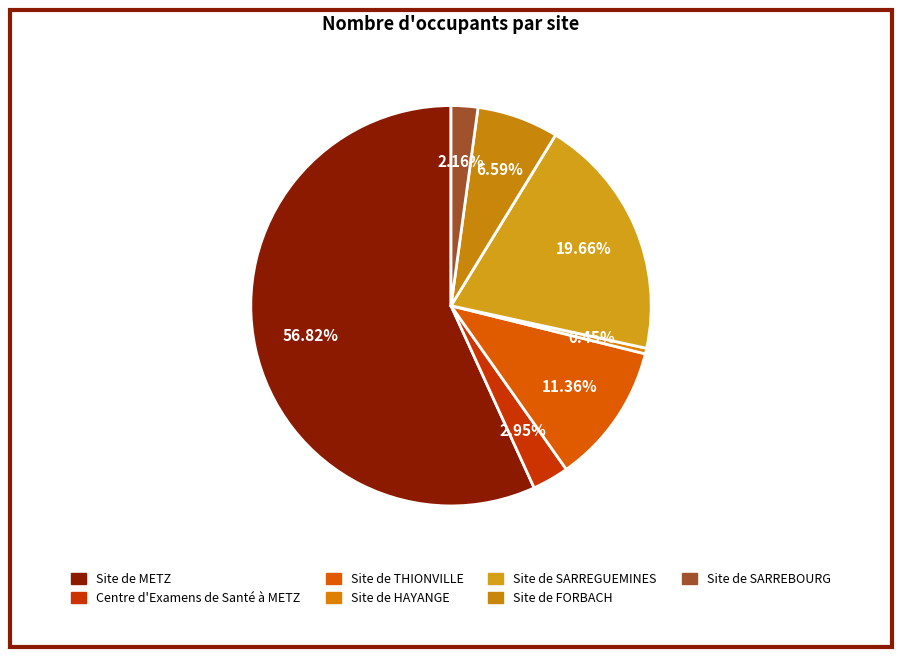

How many segments does this pie chart have?

7